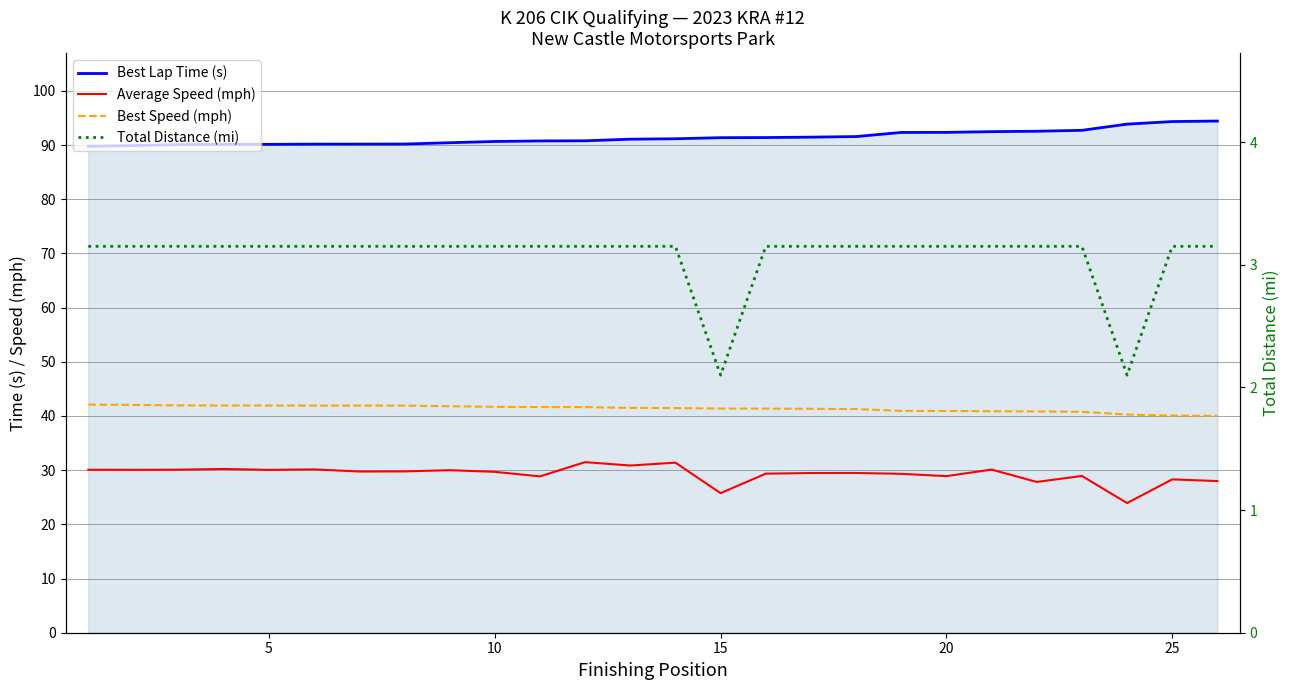

At 15, list the series in order from smallest to largest.

Total Distance (mi), Average Speed (mph), Best Speed (mph), Best Lap Time (s)